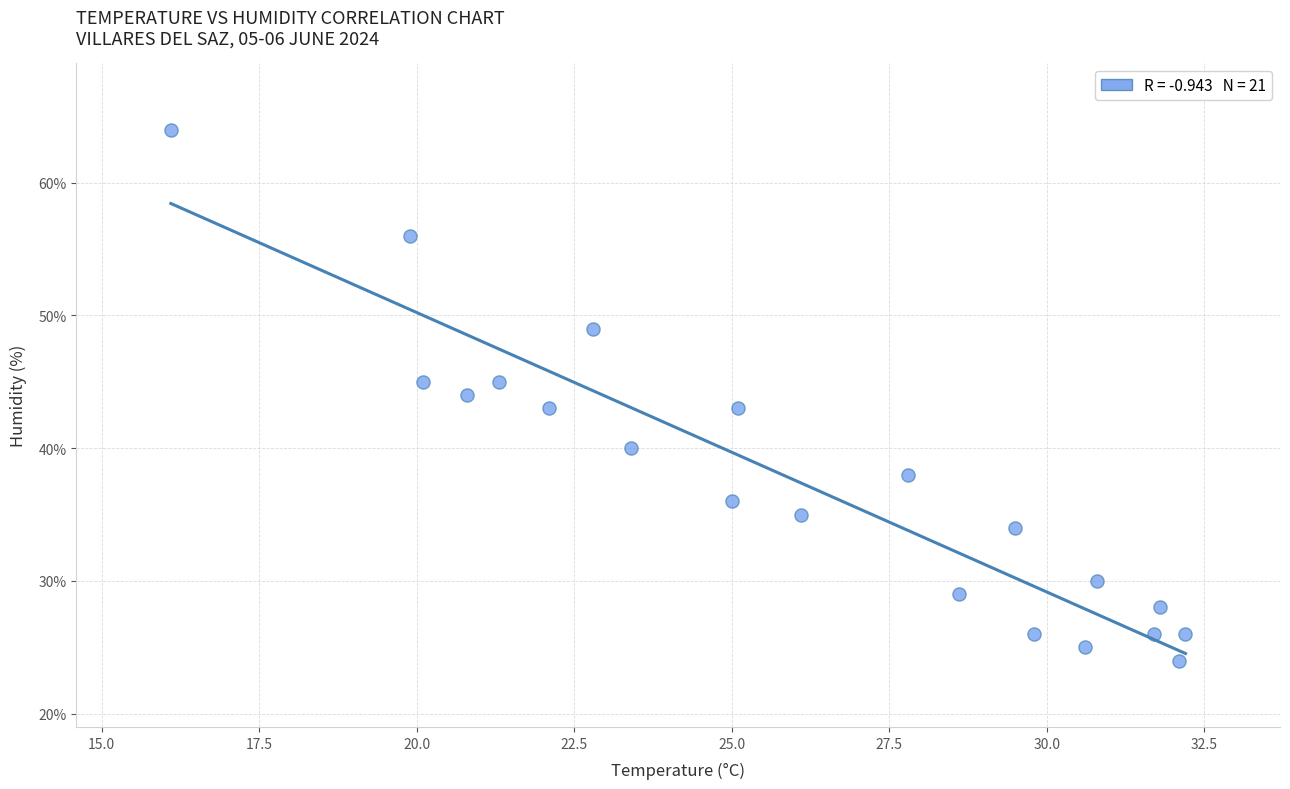

What is the range of Y values (max minus min)?

40